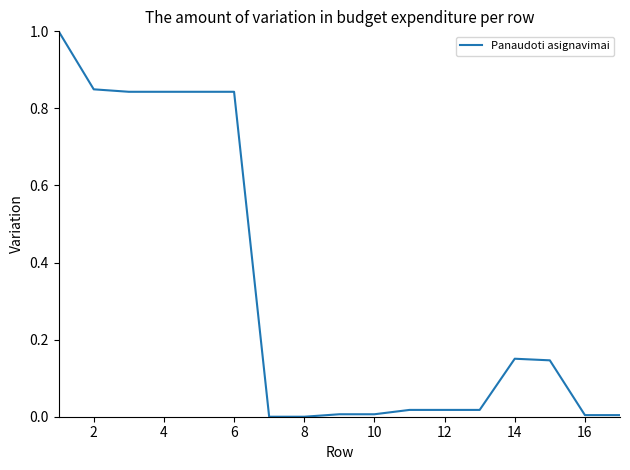

What is the difference between the maximum and minimum values?

1.0